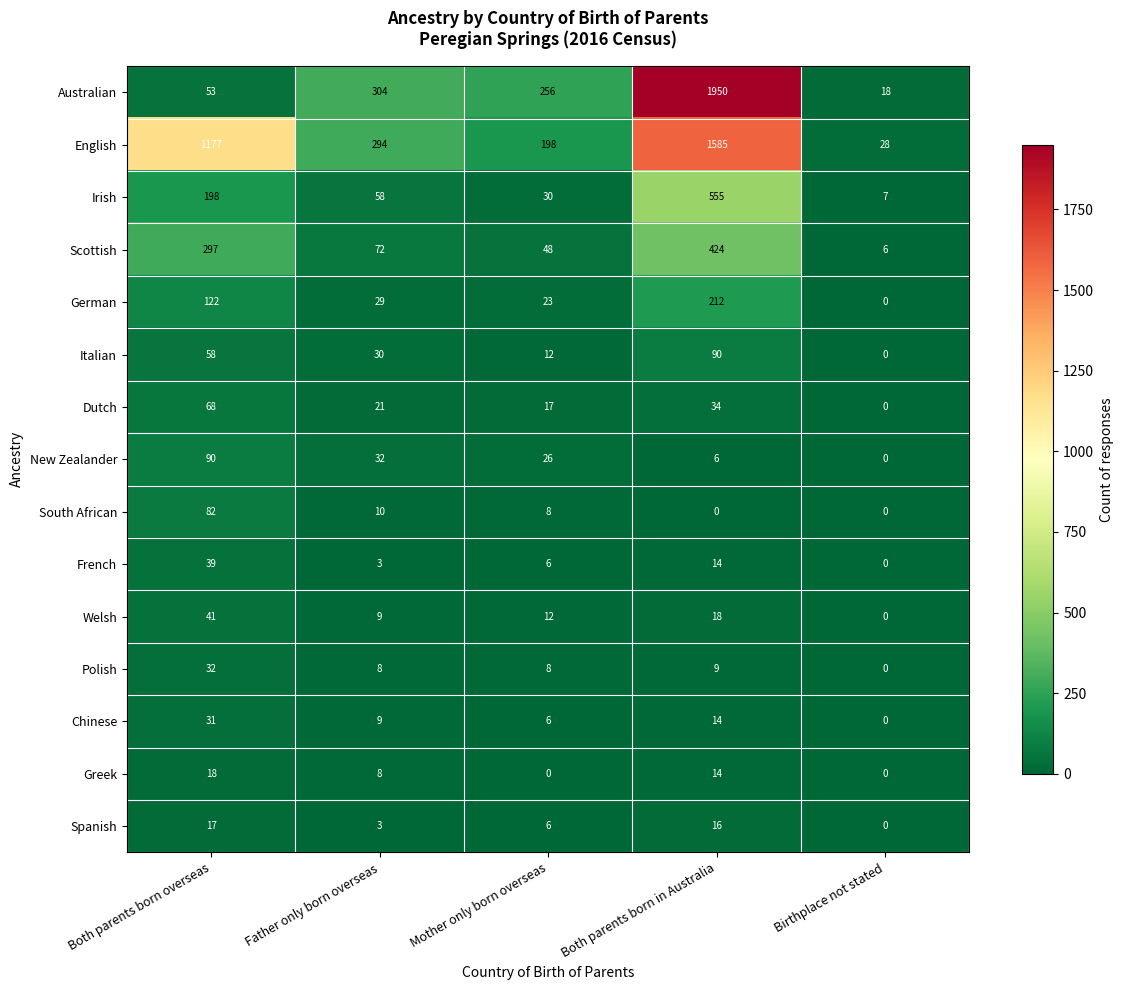

Count the number of categories in the chart.

5